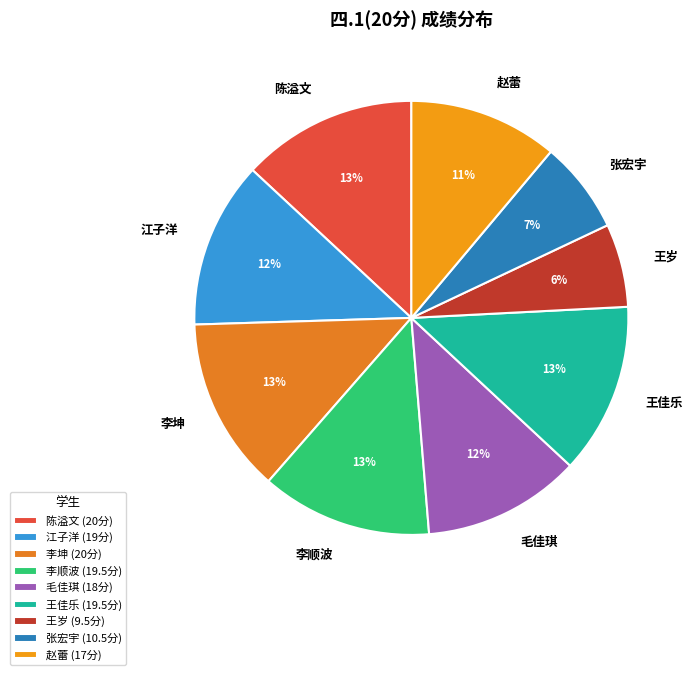

What percentage is the 李坤 slice, to the nearest percent?

13%